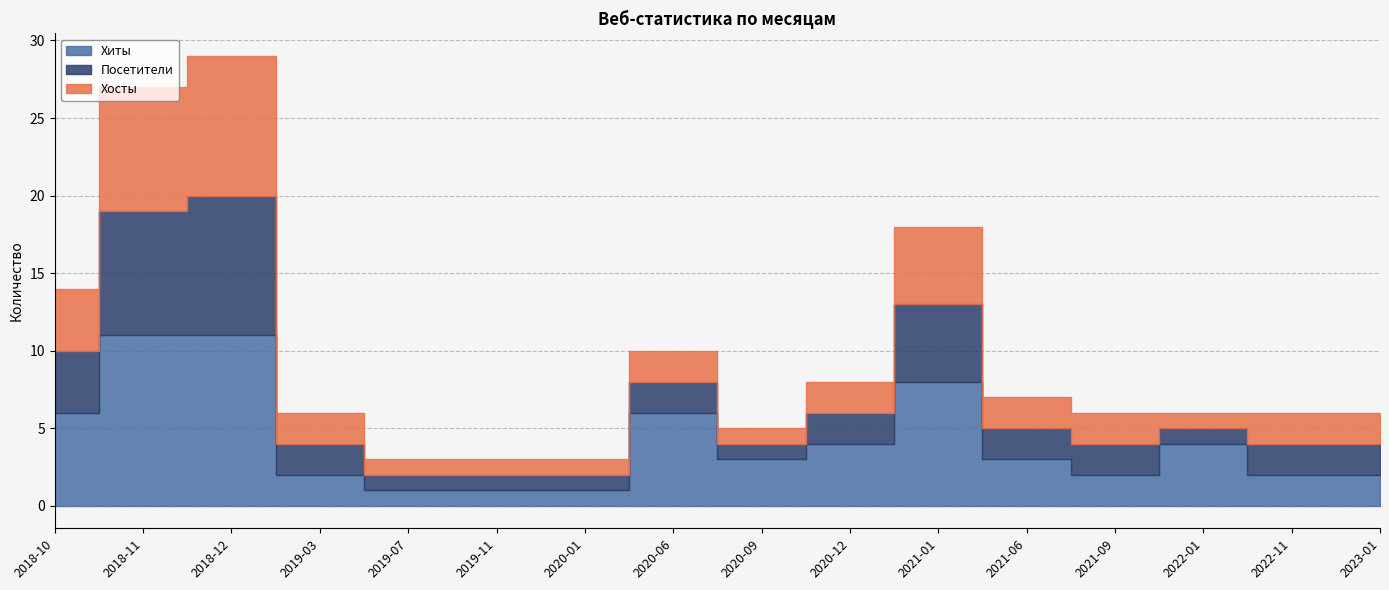

What is the sum of the Хосты values at 2021-09 and 2021-01?

7